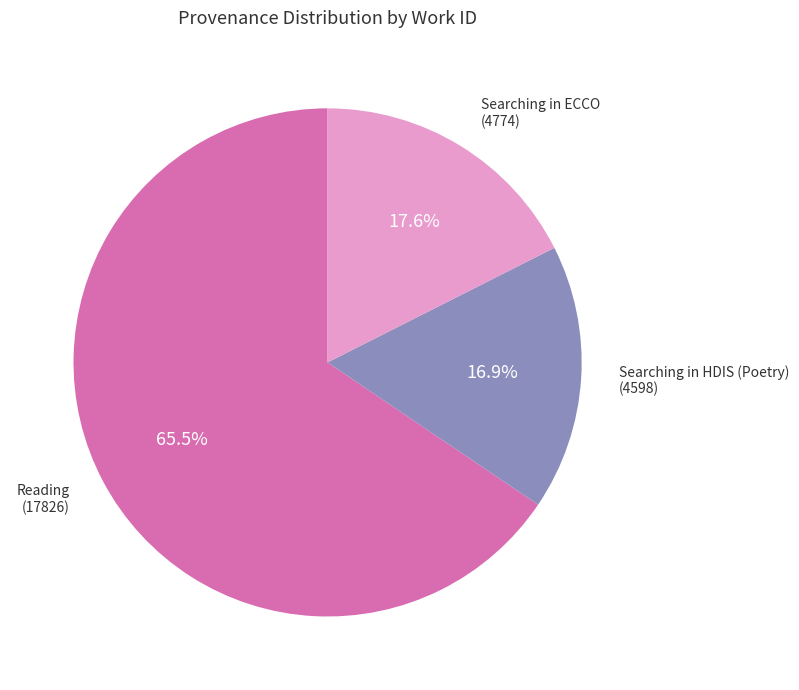

To the nearest percent, what is the average slice percentage?

33%